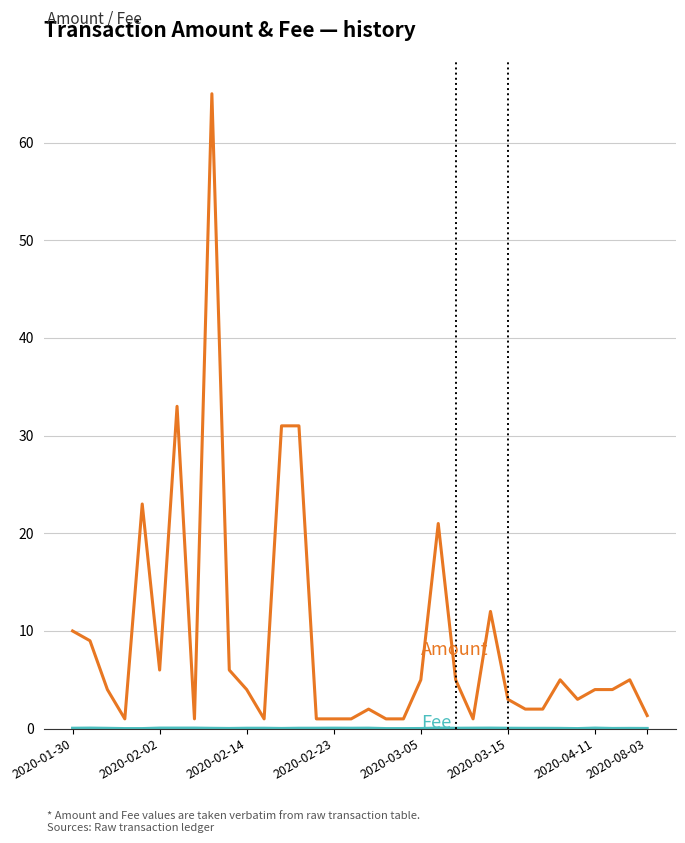

What is the greatest value displayed?

65.0